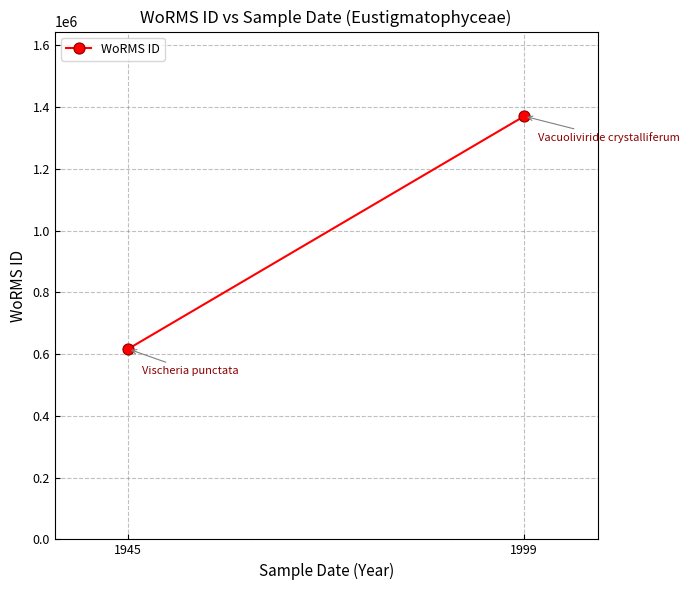

What value does the data have at 1999, to the nearest 100?

1370100